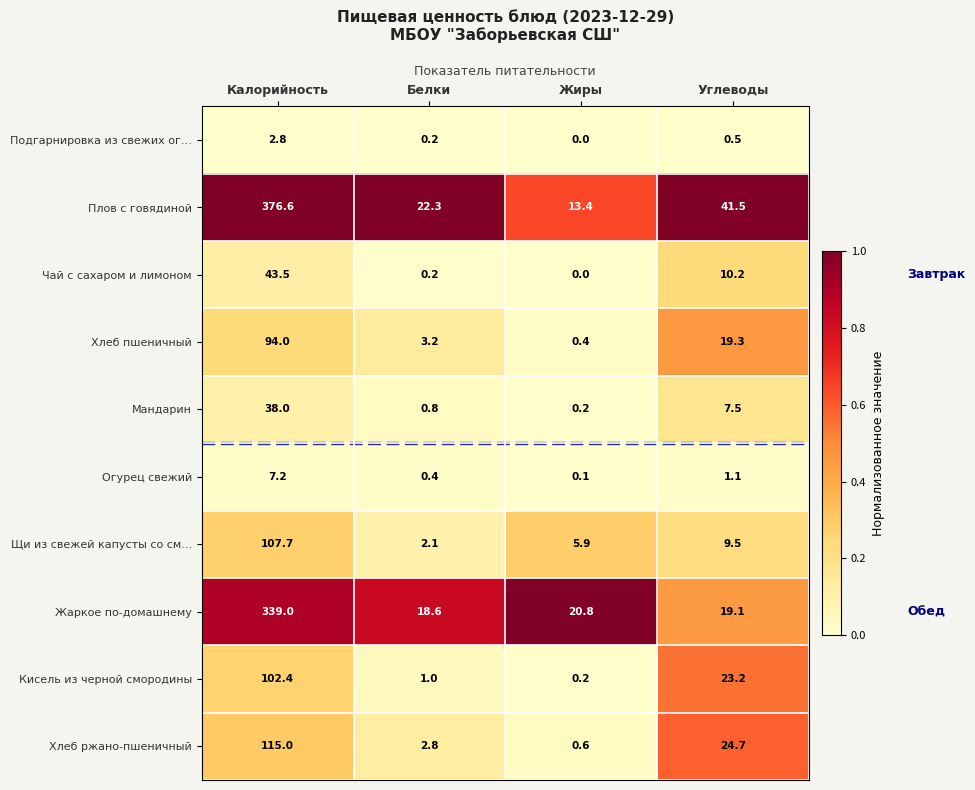

At which category is the sum across all series the highest?

Калорийность